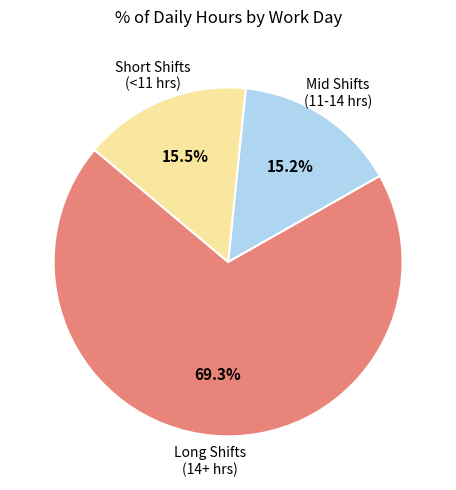

How many slices are in this pie chart?

3